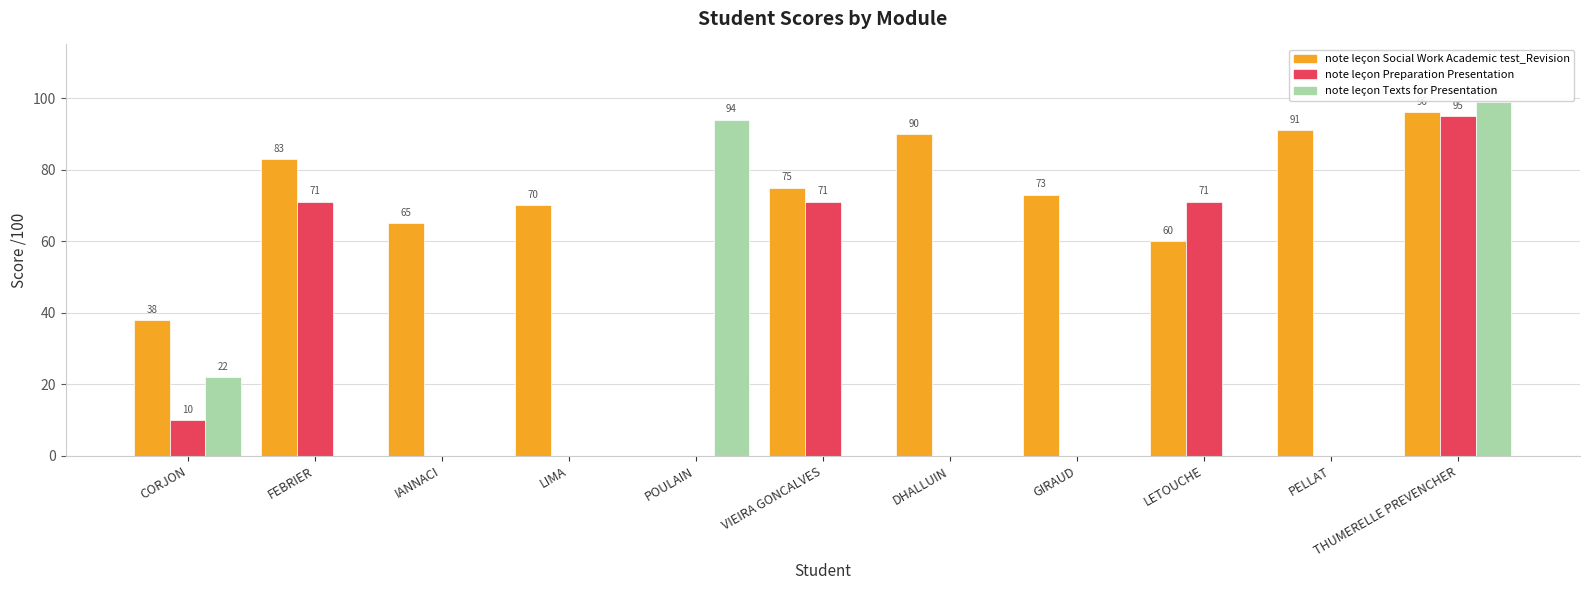

Which category has the highest value across all series?

THUMERELLE PREVENCHER